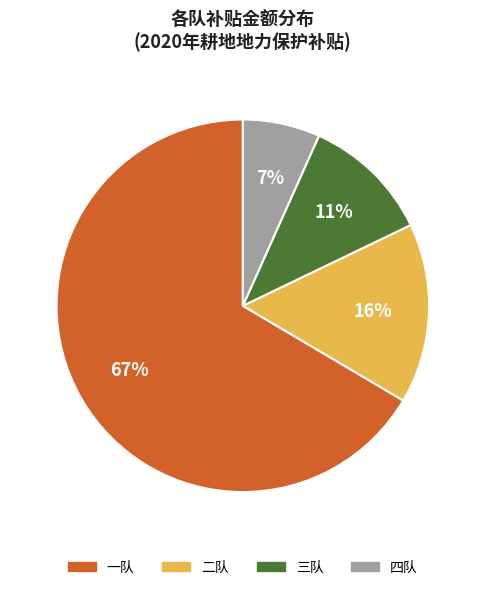

Is there a majority slice in this chart?

Yes